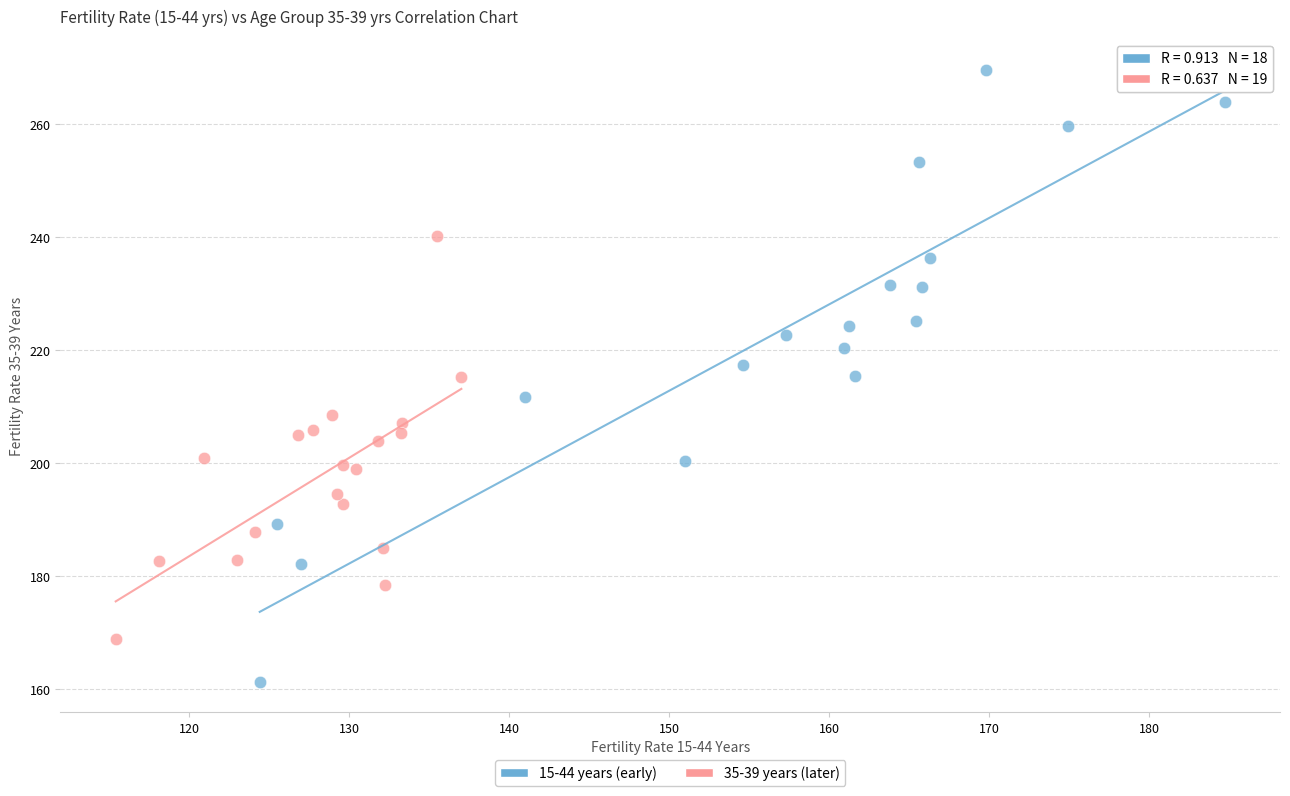

What are all the series names shown in the legend?

15-44 years (early), 35-39 years (later)